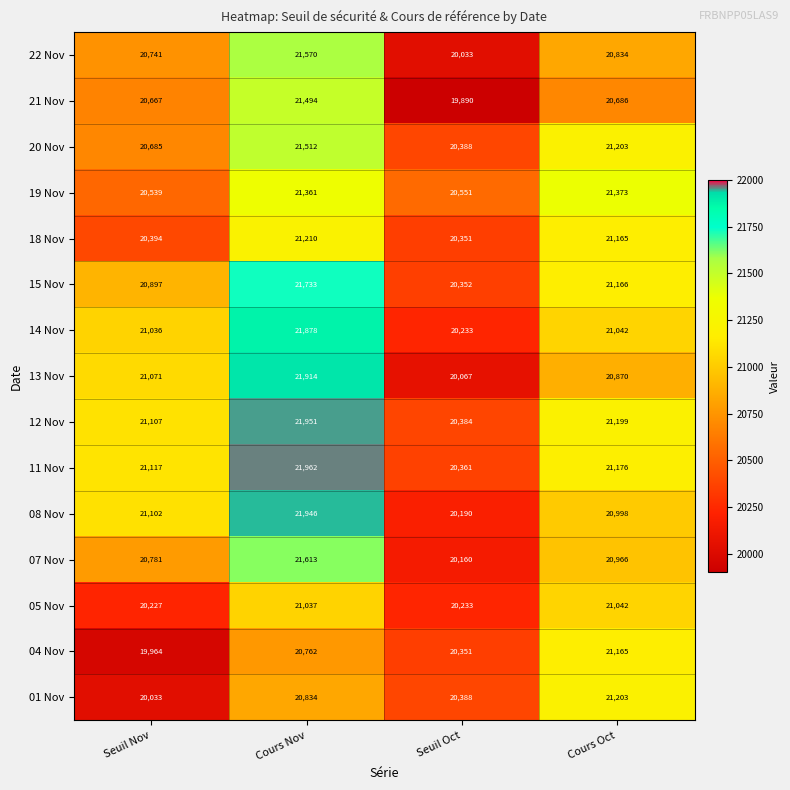

What value does the 04 Nov series have at Cours Oct, to the nearest 50?

21150